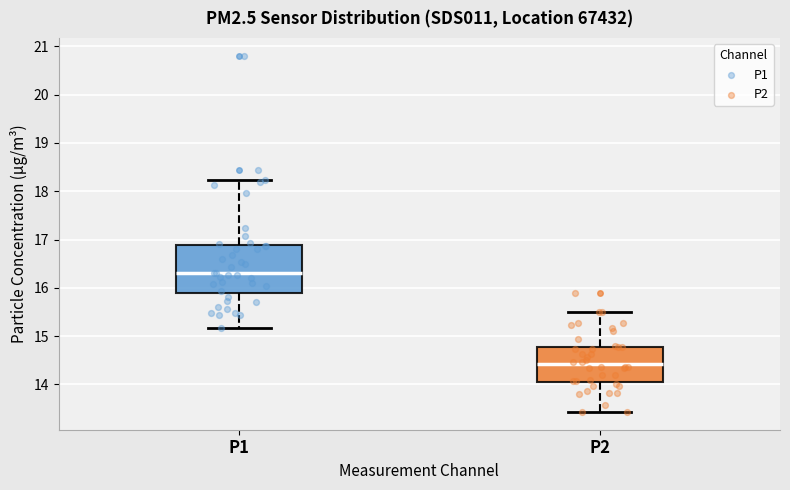

Which box has the lowest median line?

P2